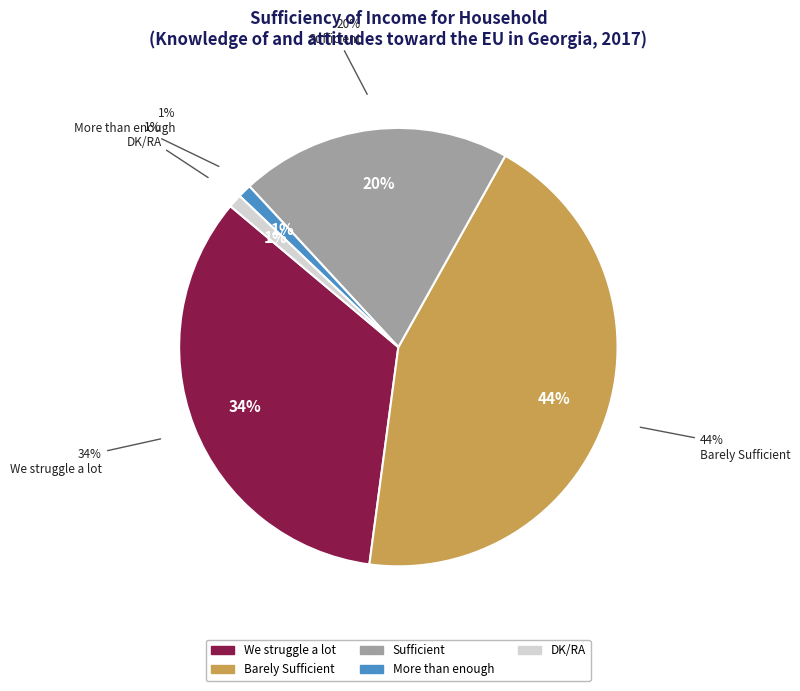

Combined, do Barely Sufficient and More than enough account for over 50%?

No